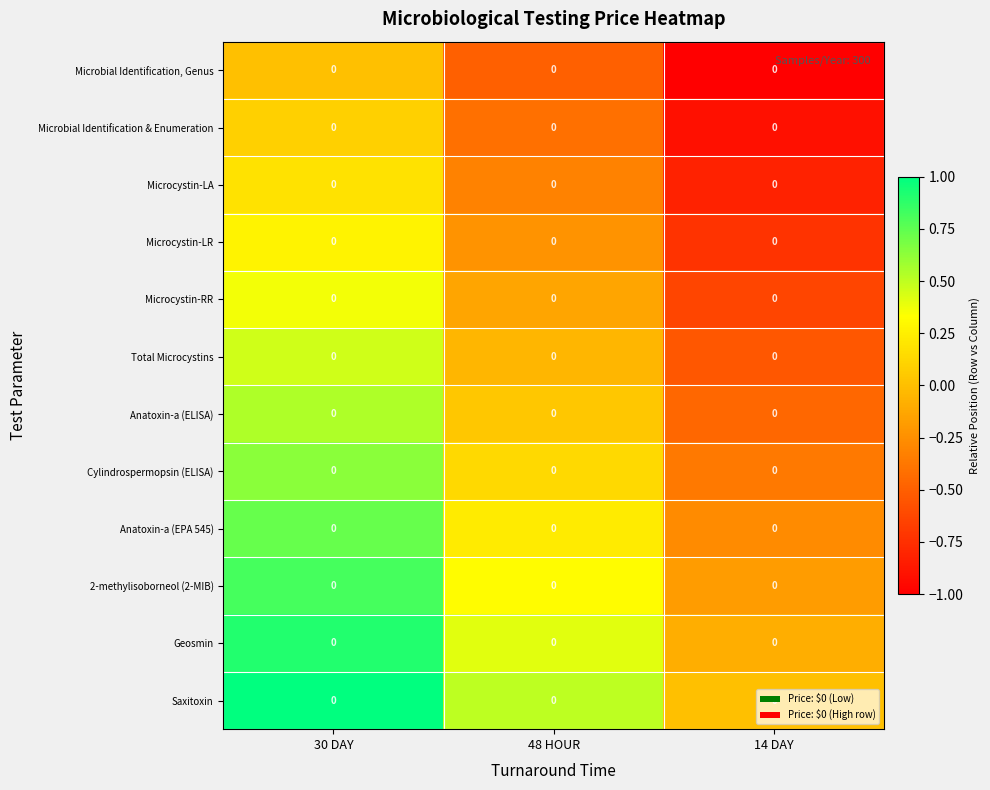

Which has a higher value, 48 HOUR or 30 DAY?

30 DAY